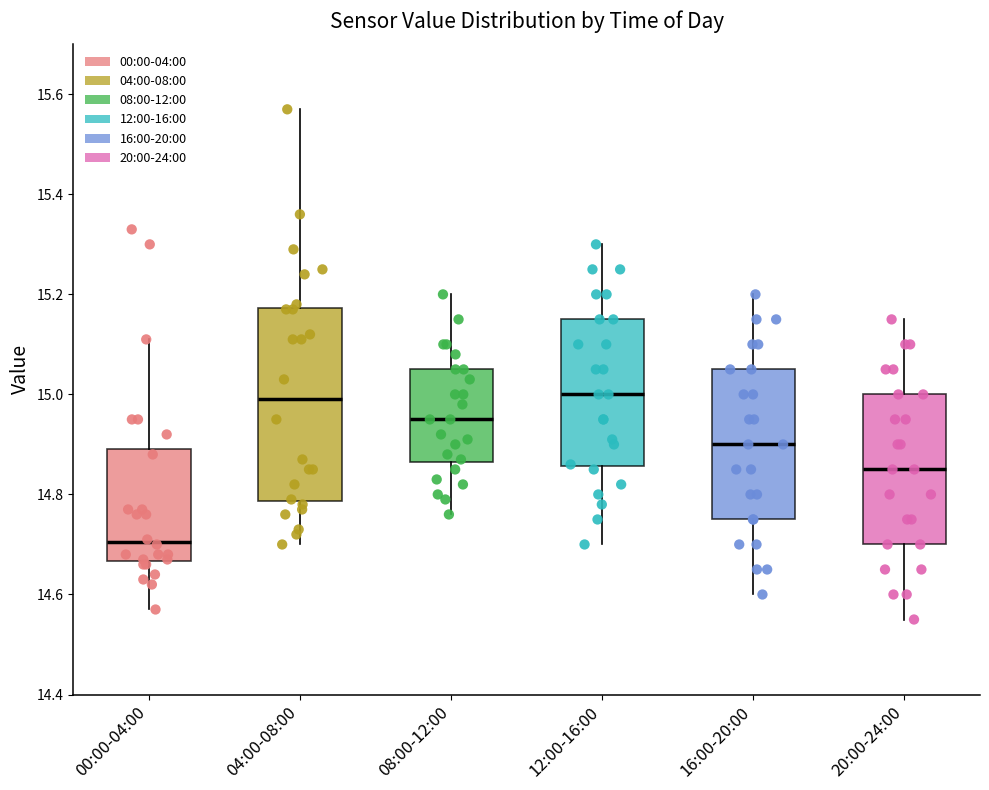

Reading left to right, transcribe this box plot: for each box, give where its median line is, the range the box spans, and where its two whiskers end, as read against the y-axis. The values are not printed on the chart, so give them approximately, as read against the axis.

00:00-04:00: median 14.70, box 14.66 to 14.90, whiskers 14.58 to 15.12
04:00-08:00: median 15.00, box 14.78 to 15.18, whiskers 14.70 to 15.58
08:00-12:00: median 14.96, box 14.86 to 15.06, whiskers 14.76 to 15.20
12:00-16:00: median 15.00, box 14.86 to 15.16, whiskers 14.70 to 15.30
16:00-20:00: median 14.90, box 14.76 to 15.06, whiskers 14.60 to 15.20
20:00-24:00: median 14.86, box 14.70 to 15.00, whiskers 14.56 to 15.16